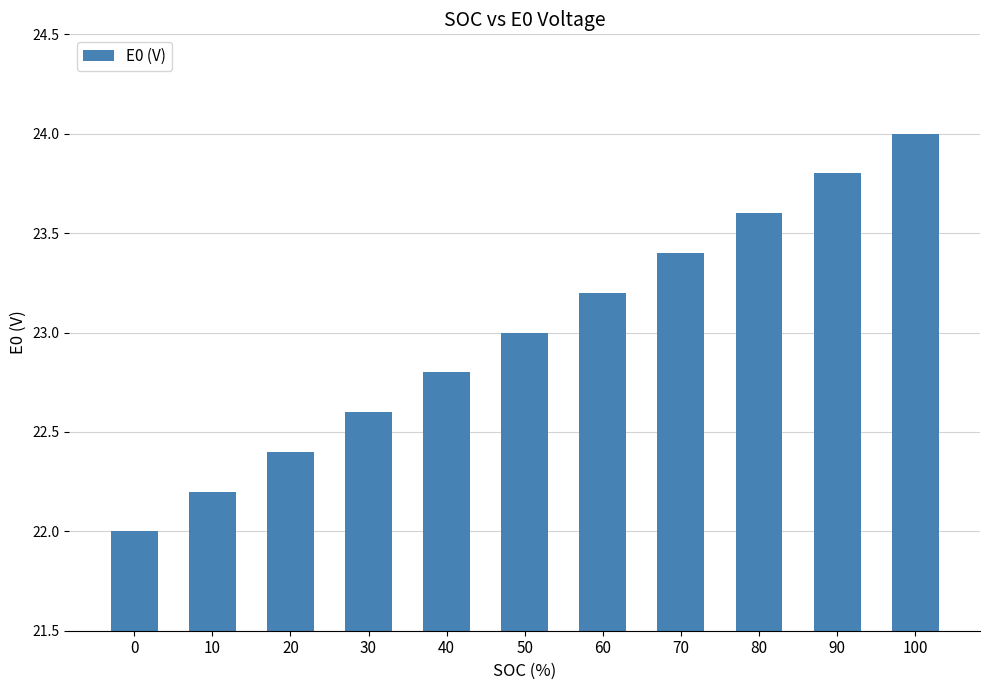

Reading right to left, list all the values displayed in this chart.

24.0	23.8	23.6	23.4	23.2	23.0	22.8	22.6	22.4	22.2	22.0